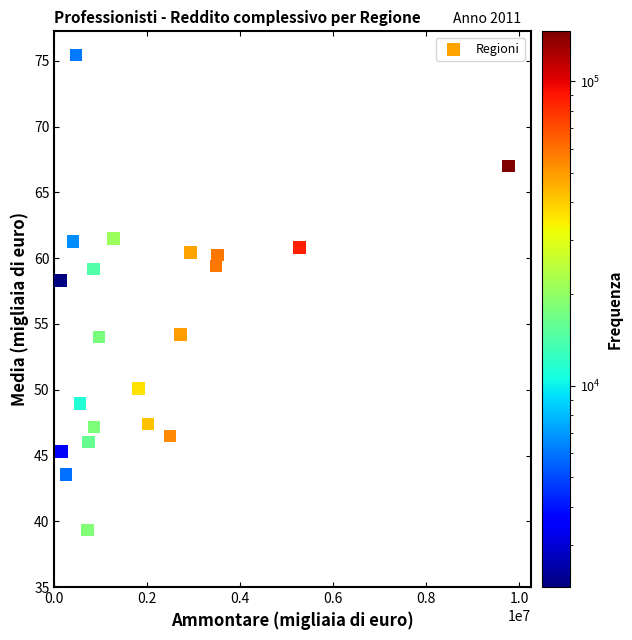

What Y value in the scatter plot is closest to 57?

58.3